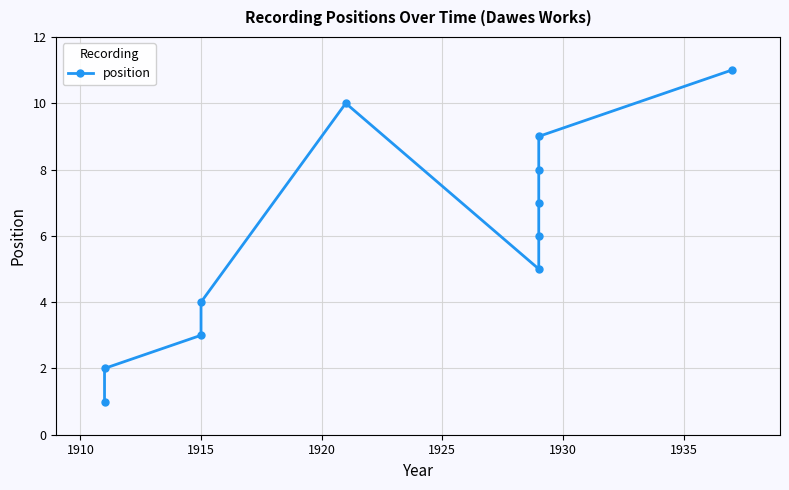

How many interior local peaks (higher than both neighbors) does the data have?

1